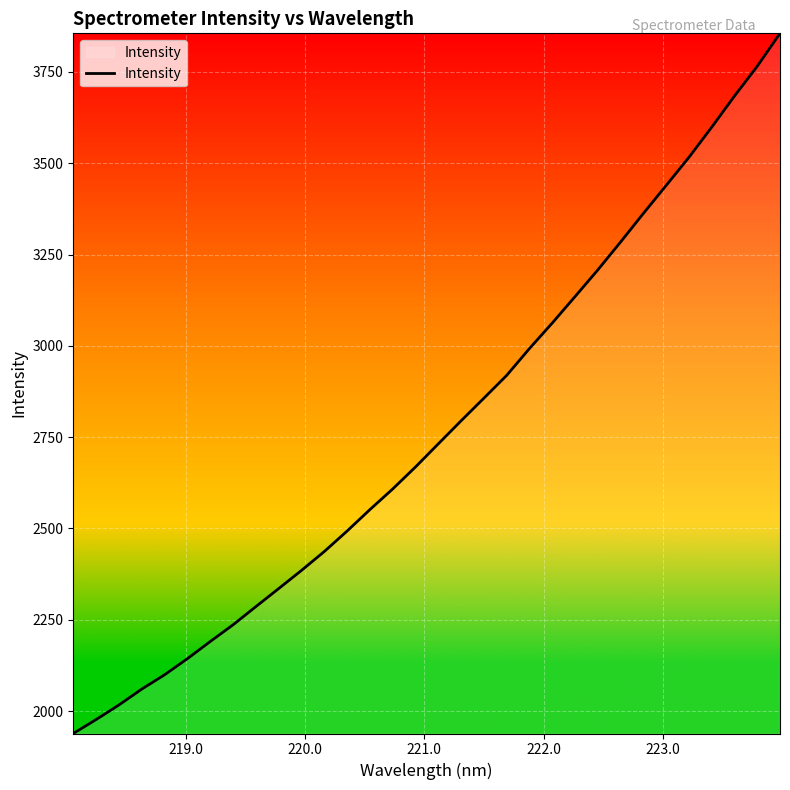

Does the chart have visible grid lines?

Yes